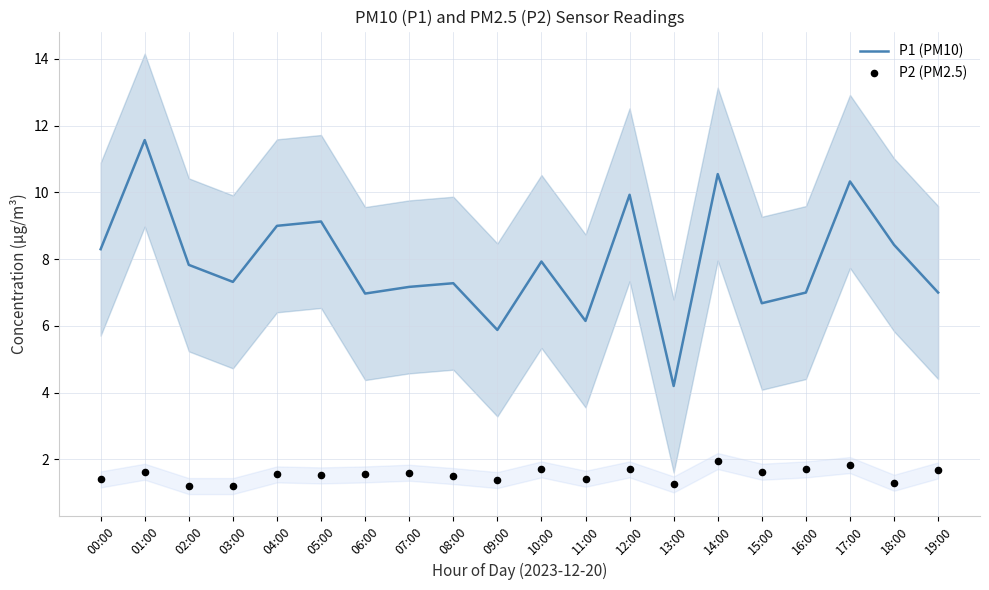

Which series contains the lowest Y value?

P2 (PM2.5)